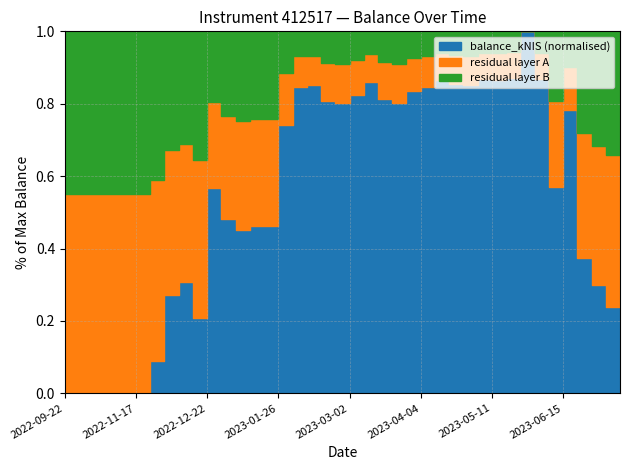

True or false: there are more than 0 points higher than both neighbors.

True